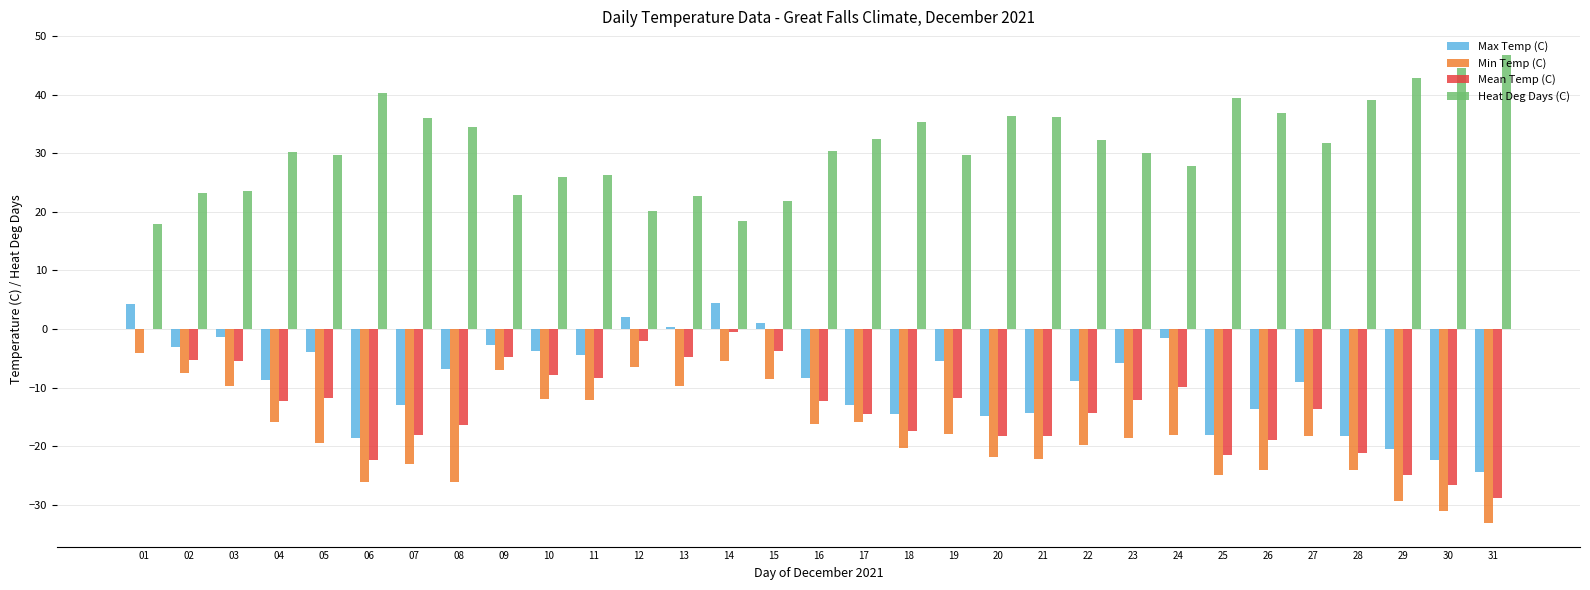

What is the sum of all Max Temp (C) values?

-267.0